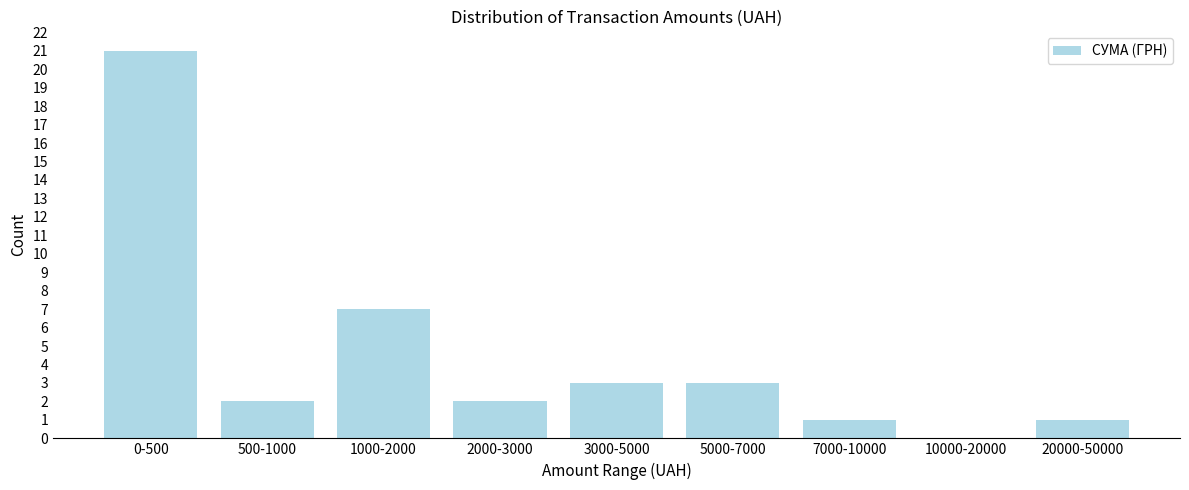

Reading left to right, what are all the values shown in this chart?

0-500=21	500-1000=2	1000-2000=7	2000-3000=2	3000-5000=3	5000-7000=3	7000-10000=1	10000-20000=0	20000-50000=1